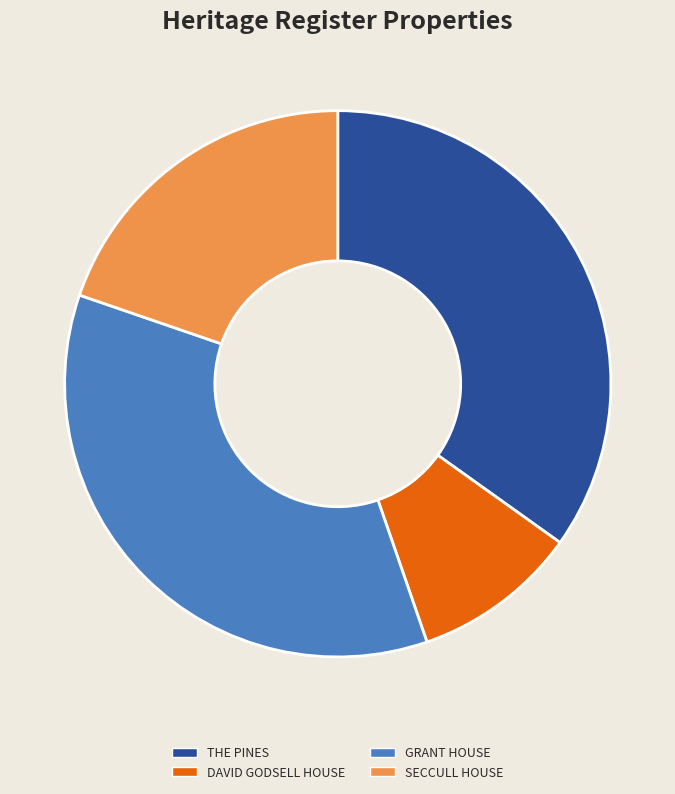

Is it true that DAVID GODSELL HOUSE is 10% of the pie?

True